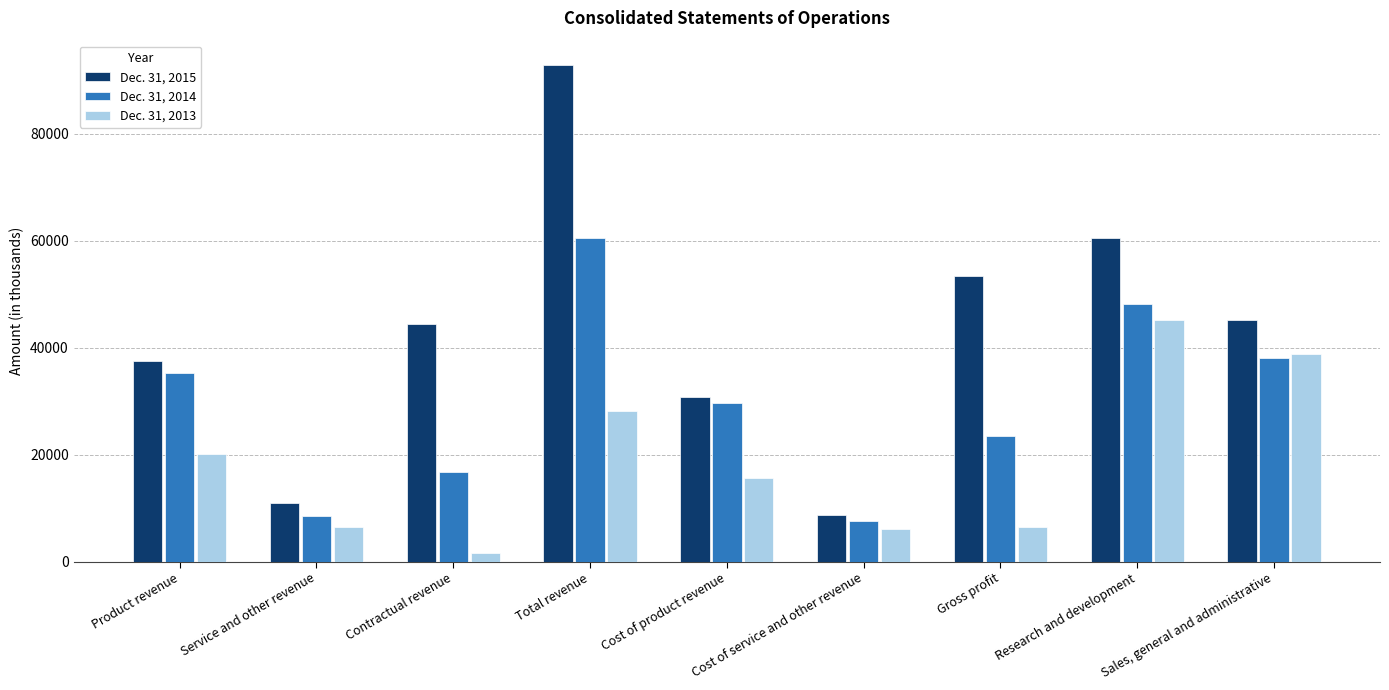

At which label does Dec. 31, 2013 first exceed 15706?

Product revenue